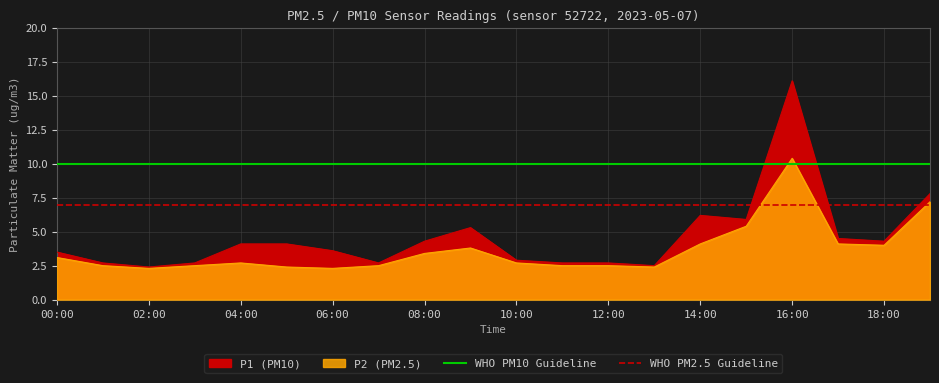

Which category has the highest value in the WHO PM10 Guideline series?

00:00